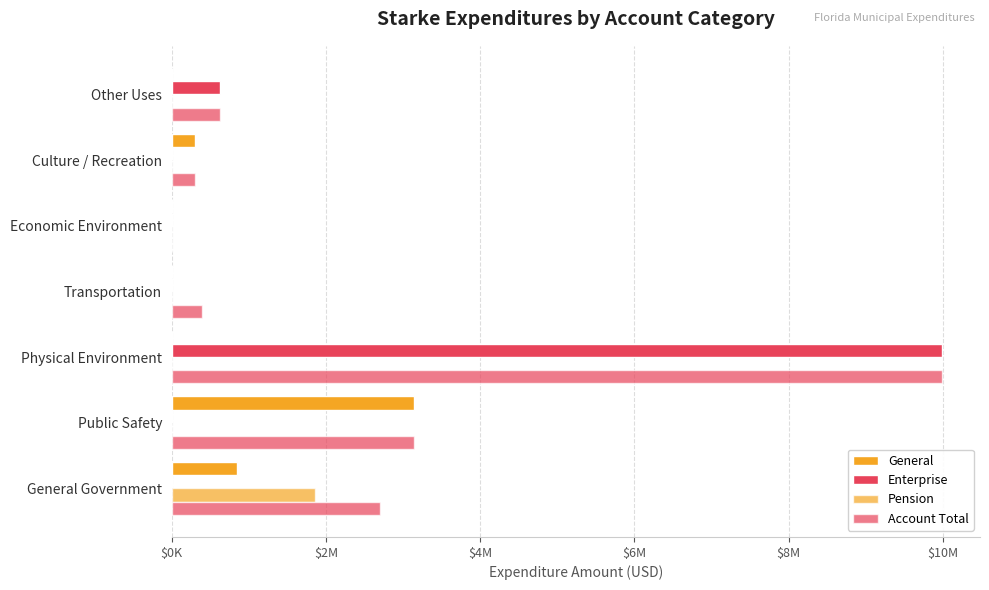

Rank the series by their maximum value, from highest to lowest.

Enterprise, Account Total, General, Pension